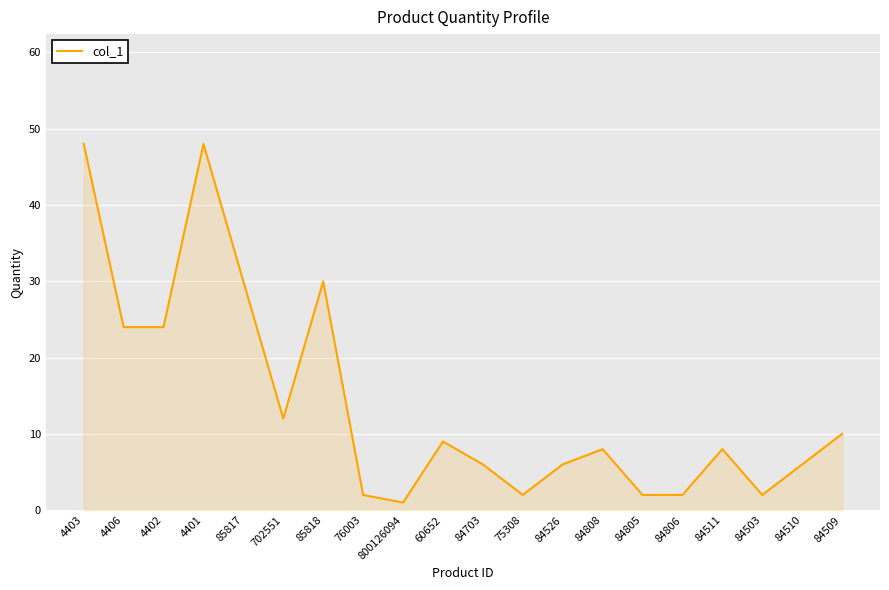

What position from the right is 4406?

19